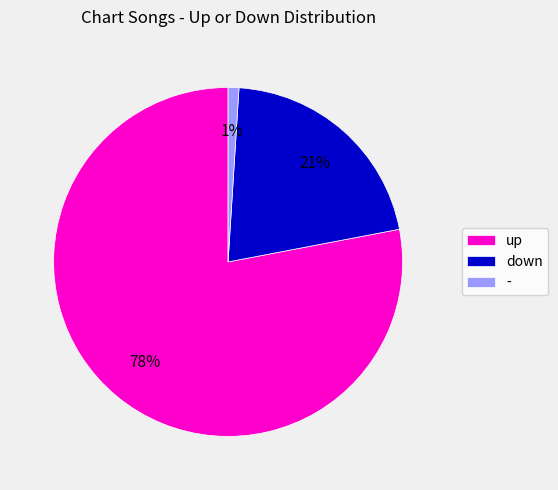

Rank the categories by value from highest to lowest.

up, down, -